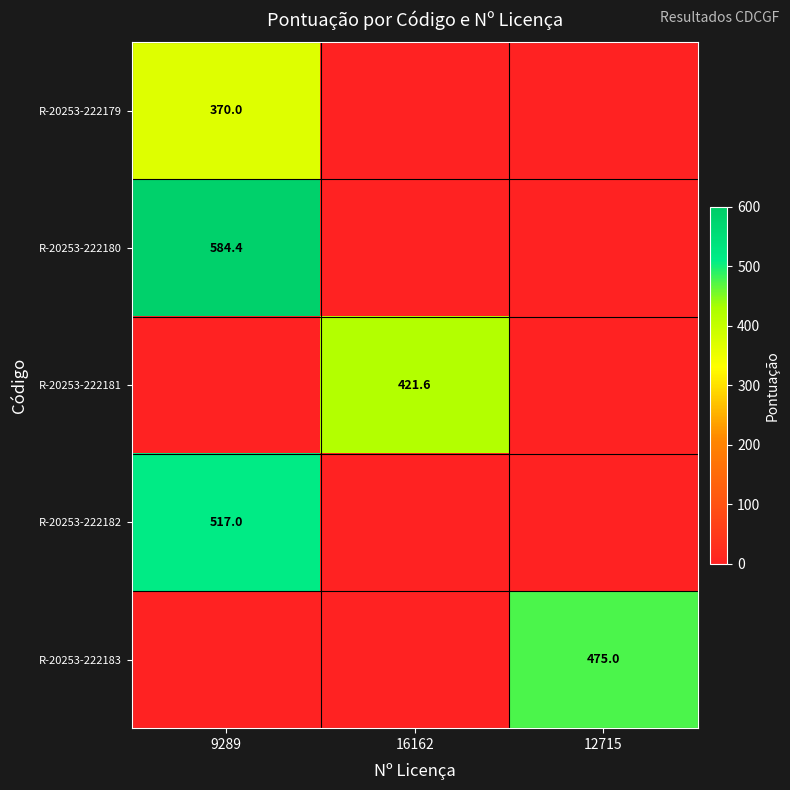

The value of R-20253-222183 at 12715 is 223.5. True or false?

False